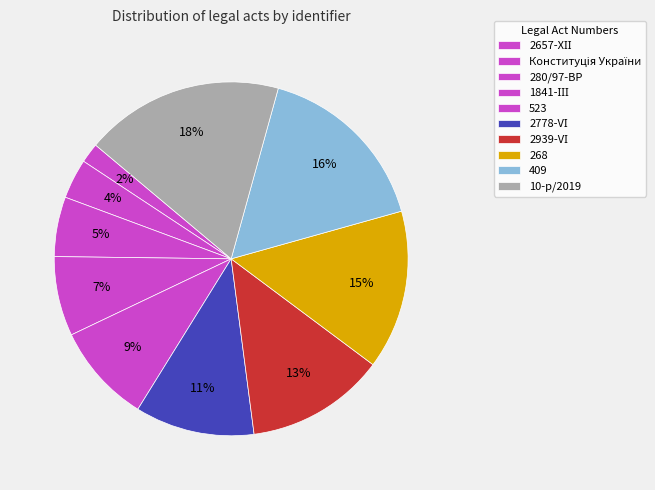

How many slices are in this pie chart?

10